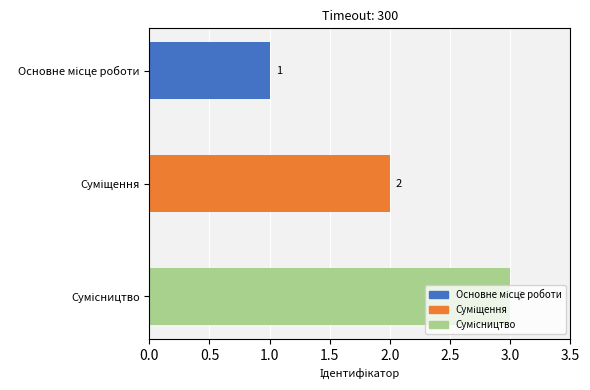

Count the values in the range 1 to 3.

3